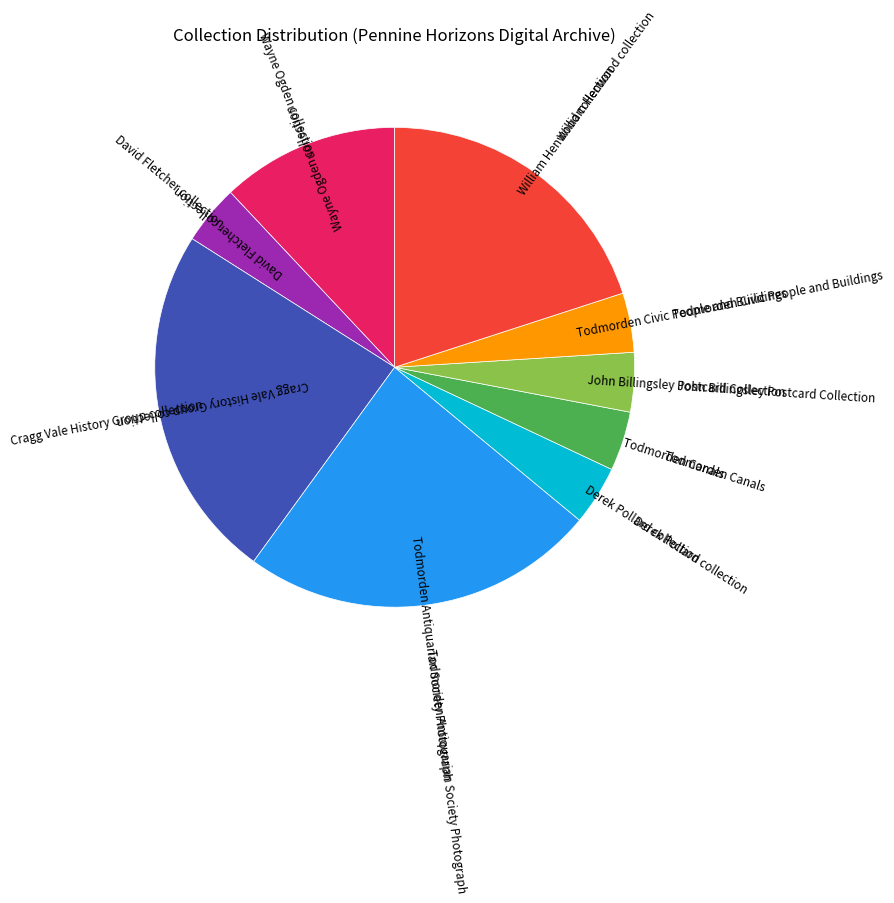

Combined, do Todmorden Canals and William Henwood collection account for over 50%?

No